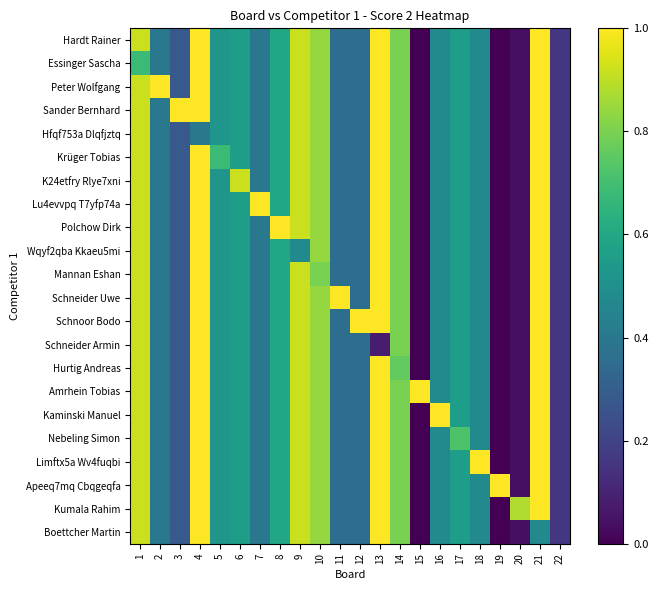

Reading right to left, list all the values displayed in this chart.

Hardt Rainer: 22=0.2	21=1.0	20=0.0	19=0.0	18=0.5	17=0.6	16=0.5	15=0.0	14=0.8	13=1.0	12=0.4	11=0.4	10=0.8	9=0.9	8=0.6	7=0.4	6=0.6	5=0.5	4=1.0	3=0.3	2=0.4	1=0.9
Essinger Sascha: 22=0.2	21=1.0	20=0.0	19=0.0	18=0.5	17=0.6	16=0.5	15=0.0	14=0.8	13=1.0	12=0.4	11=0.4	10=0.8	9=0.9	8=0.6	7=0.4	6=0.6	5=0.5	4=1.0	3=0.3	2=0.4	1=0.7
Peter Wolfgang: 22=0.2	21=1.0	20=0.0	19=0.0	18=0.5	17=0.6	16=0.5	15=0.0	14=0.8	13=1.0	12=0.4	11=0.4	10=0.8	9=0.9	8=0.6	7=0.4	6=0.6	5=0.5	4=1.0	3=0.3	2=1.0	1=0.9
Sander Bernhard: 22=0.2	21=1.0	20=0.0	19=0.0	18=0.5	17=0.6	16=0.5	15=0.0	14=0.8	13=1.0	12=0.4	11=0.4	10=0.8	9=0.9	8=0.6	7=0.4	6=0.6	5=0.5	4=1.0	3=1.0	2=0.4	1=0.9
Hfqf753a Dlqfjztq: 22=0.2	21=1.0	20=0.0	19=0.0	18=0.5	17=0.6	16=0.5	15=0.0	14=0.8	13=1.0	12=0.4	11=0.4	10=0.8	9=0.9	8=0.6	7=0.4	6=0.6	5=0.5	4=0.4	3=0.3	2=0.4	1=0.9
Krüger Tobias: 22=0.2	21=1.0	20=0.0	19=0.0	18=0.5	17=0.6	16=0.5	15=0.0	14=0.8	13=1.0	12=0.4	11=0.4	10=0.8	9=0.9	8=0.6	7=0.4	6=0.6	5=0.7	4=1.0	3=0.3	2=0.4	1=0.9
K24etfry Rlye7xni: 22=0.2	21=1.0	20=0.0	19=0.0	18=0.5	17=0.6	16=0.5	15=0.0	14=0.8	13=1.0	12=0.4	11=0.4	10=0.8	9=0.9	8=0.6	7=0.4	6=0.9	5=0.5	4=1.0	3=0.3	2=0.4	1=0.9
Lu4evvpq T7yfp74a: 22=0.2	21=1.0	20=0.0	19=0.0	18=0.5	17=0.6	16=0.5	15=0.0	14=0.8	13=1.0	12=0.4	11=0.4	10=0.8	9=0.9	8=0.6	7=1.0	6=0.6	5=0.5	4=1.0	3=0.3	2=0.4	1=0.9
Polchow Dirk: 22=0.2	21=1.0	20=0.0	19=0.0	18=0.5	17=0.6	16=0.5	15=0.0	14=0.8	13=1.0	12=0.4	11=0.4	10=0.8	9=0.9	8=1.0	7=0.4	6=0.6	5=0.5	4=1.0	3=0.3	2=0.4	1=0.9
Wqyf2qba Kkaeu5mi: 22=0.2	21=1.0	20=0.0	19=0.0	18=0.5	17=0.6	16=0.5	15=0.0	14=0.8	13=1.0	12=0.4	11=0.4	10=0.8	9=0.5	8=0.6	7=0.4	6=0.6	5=0.5	4=1.0	3=0.3	2=0.4	1=0.9
Mannan Eshan: 22=0.2	21=1.0	20=0.0	19=0.0	18=0.5	17=0.6	16=0.5	15=0.0	14=0.8	13=1.0	12=0.4	11=0.4	10=0.8	9=0.9	8=0.6	7=0.4	6=0.6	5=0.5	4=1.0	3=0.3	2=0.4	1=0.9
Schneider Uwe: 22=0.2	21=1.0	20=0.0	19=0.0	18=0.5	17=0.6	16=0.5	15=0.0	14=0.8	13=1.0	12=0.4	11=1.0	10=0.8	9=0.9	8=0.6	7=0.4	6=0.6	5=0.5	4=1.0	3=0.3	2=0.4	1=0.9
Schnoor Bodo: 22=0.2	21=1.0	20=0.0	19=0.0	18=0.5	17=0.6	16=0.5	15=0.0	14=0.8	13=1.0	12=1.0	11=0.4	10=0.8	9=0.9	8=0.6	7=0.4	6=0.6	5=0.5	4=1.0	3=0.3	2=0.4	1=0.9
Schneider Armin: 22=0.2	21=1.0	20=0.0	19=0.0	18=0.5	17=0.6	16=0.5	15=0.0	14=0.8	13=0.1	12=0.4	11=0.4	10=0.8	9=0.9	8=0.6	7=0.4	6=0.6	5=0.5	4=1.0	3=0.3	2=0.4	1=0.9
Hurtig Andreas: 22=0.2	21=1.0	20=0.0	19=0.0	18=0.5	17=0.6	16=0.5	15=0.0	14=0.8	13=1.0	12=0.4	11=0.4	10=0.8	9=0.9	8=0.6	7=0.4	6=0.6	5=0.5	4=1.0	3=0.3	2=0.4	1=0.9
Amrhein Tobias: 22=0.2	21=1.0	20=0.0	19=0.0	18=0.5	17=0.6	16=0.5	15=1.0	14=0.8	13=1.0	12=0.4	11=0.4	10=0.8	9=0.9	8=0.6	7=0.4	6=0.6	5=0.5	4=1.0	3=0.3	2=0.4	1=0.9
Kaminski Manuel: 22=0.2	21=1.0	20=0.0	19=0.0	18=0.5	17=0.6	16=1.0	15=0.0	14=0.8	13=1.0	12=0.4	11=0.4	10=0.8	9=0.9	8=0.6	7=0.4	6=0.6	5=0.5	4=1.0	3=0.3	2=0.4	1=0.9
Nebeling Simon: 22=0.2	21=1.0	20=0.0	19=0.0	18=0.5	17=0.7	16=0.5	15=0.0	14=0.8	13=1.0	12=0.4	11=0.4	10=0.8	9=0.9	8=0.6	7=0.4	6=0.6	5=0.5	4=1.0	3=0.3	2=0.4	1=0.9
Limftx5a Wv4fuqbi: 22=0.2	21=1.0	20=0.0	19=0.0	18=1.0	17=0.6	16=0.5	15=0.0	14=0.8	13=1.0	12=0.4	11=0.4	10=0.8	9=0.9	8=0.6	7=0.4	6=0.6	5=0.5	4=1.0	3=0.3	2=0.4	1=0.9
Apeeq7mq Cbqgeqfa: 22=0.2	21=1.0	20=0.0	19=1.0	18=0.5	17=0.6	16=0.5	15=0.0	14=0.8	13=1.0	12=0.4	11=0.4	10=0.8	9=0.9	8=0.6	7=0.4	6=0.6	5=0.5	4=1.0	3=0.3	2=0.4	1=0.9
Kumala Rahim: 22=0.2	21=1.0	20=0.9	19=0.0	18=0.5	17=0.6	16=0.5	15=0.0	14=0.8	13=1.0	12=0.4	11=0.4	10=0.8	9=0.9	8=0.6	7=0.4	6=0.6	5=0.5	4=1.0	3=0.3	2=0.4	1=0.9
Boettcher Martin: 22=0.2	21=0.5	20=0.0	19=0.0	18=0.5	17=0.6	16=0.5	15=0.0	14=0.8	13=1.0	12=0.4	11=0.4	10=0.8	9=0.9	8=0.6	7=0.4	6=0.6	5=0.5	4=1.0	3=0.3	2=0.4	1=0.9